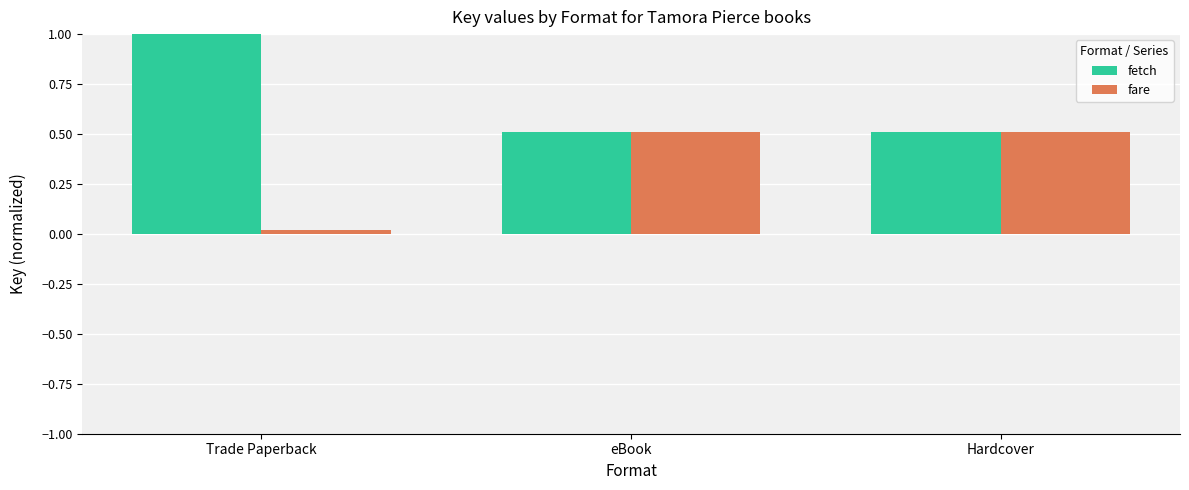

What value does the fetch series have at Hardcover?

0.5